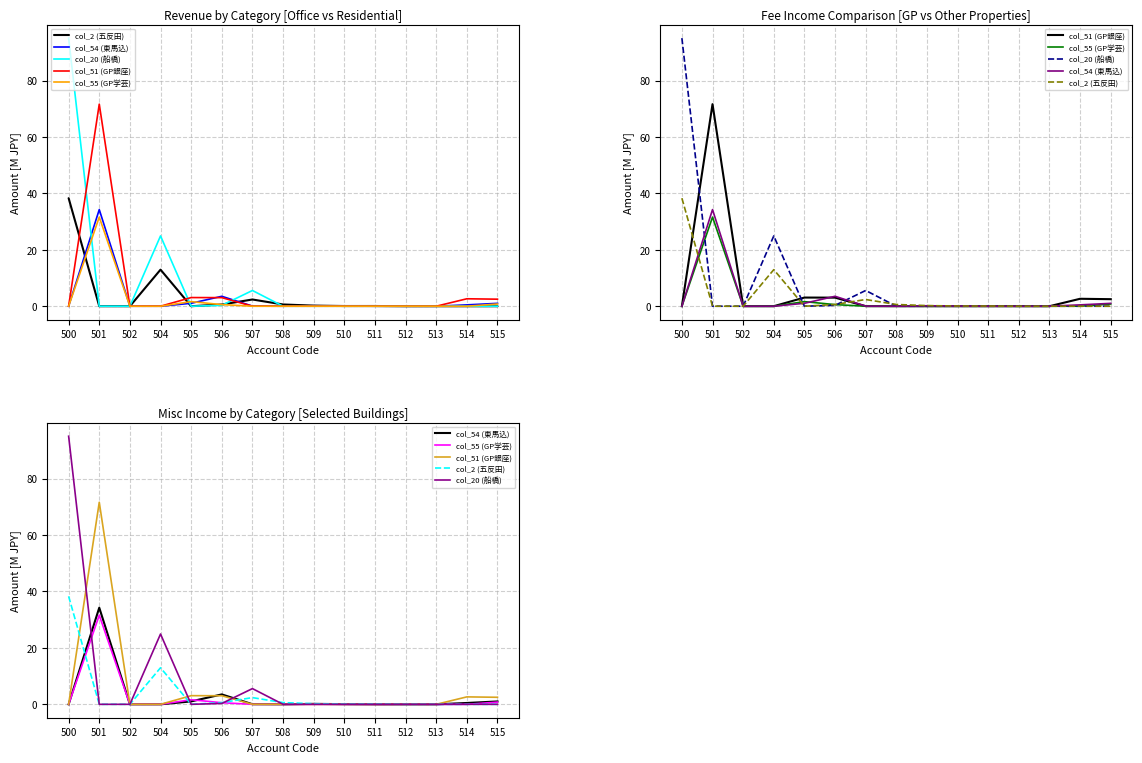

Is the value of col_20 (船橋) at 511 greater than the value of col_55 (GP学芸) at 509?

No